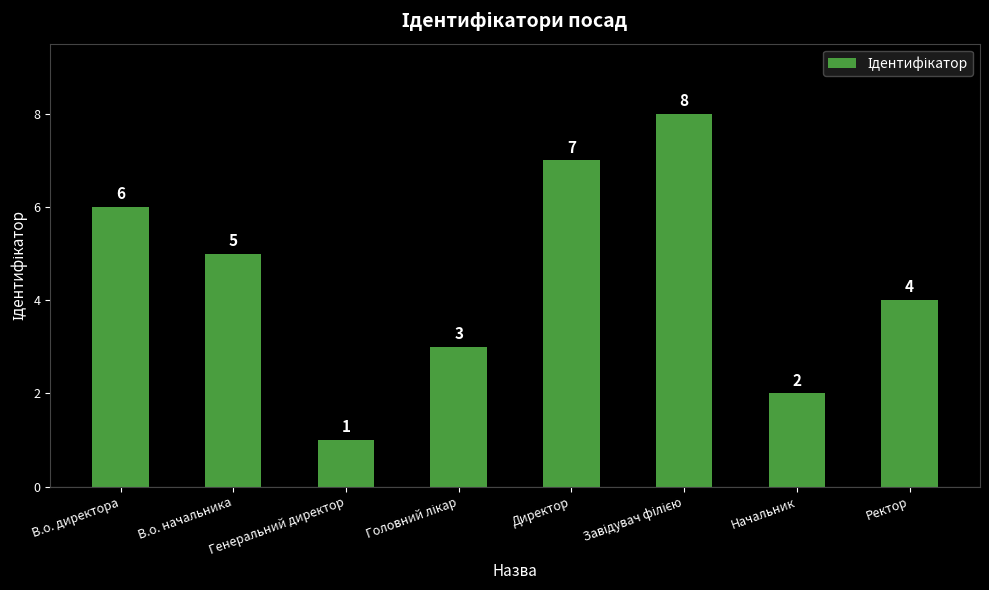

What is the maximum value shown in the chart?

8